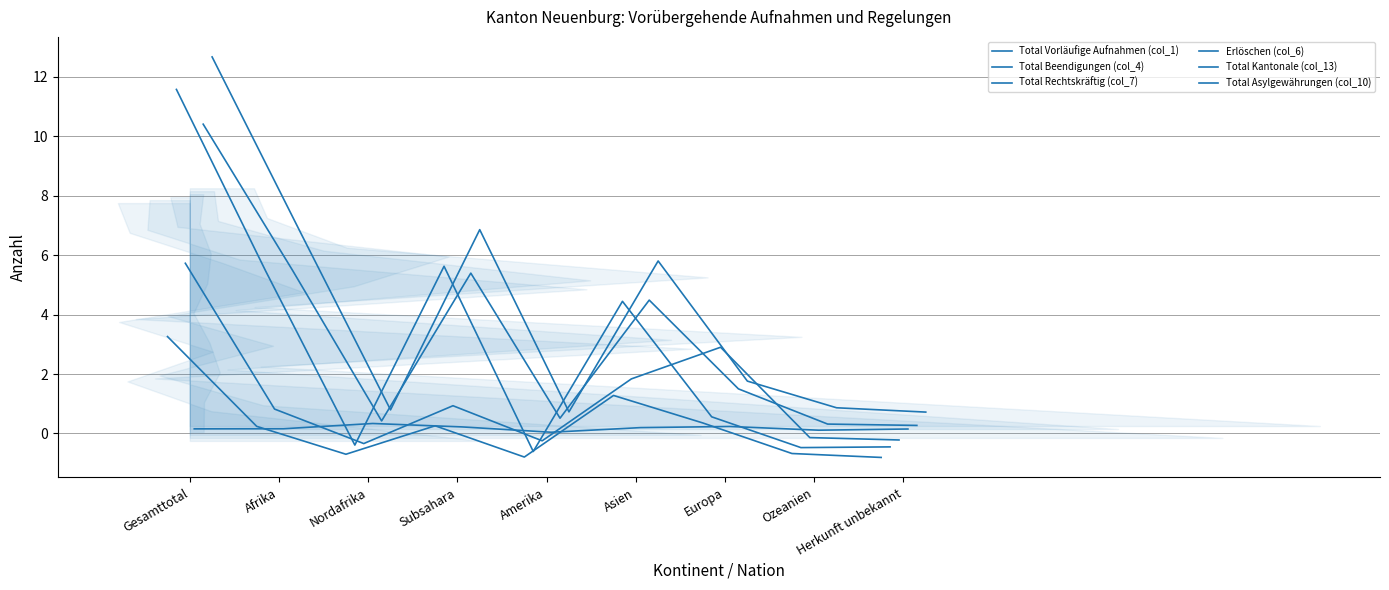

List the series in order of their peak value, lowest first.

Erlöschen (col_6), Total Vorläufige Aufnahmen (col_1), Total Rechtskräftig (col_7), Total Kantonale (col_13), Total Beendigungen (col_4), Total Asylgewährungen (col_10)